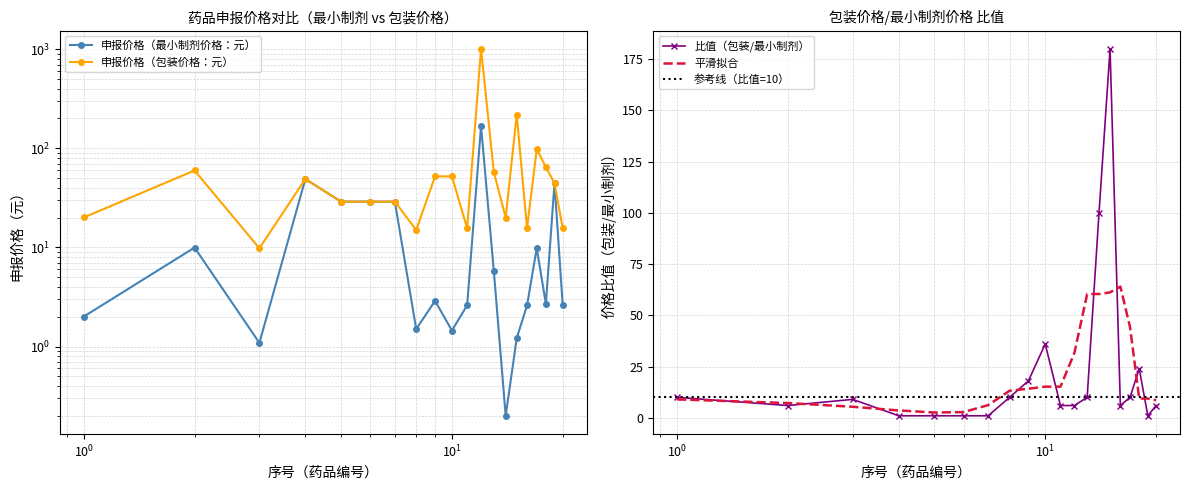

What is the value of the 申报价格（包装价格：元） point at the 11th from the left?

15.6